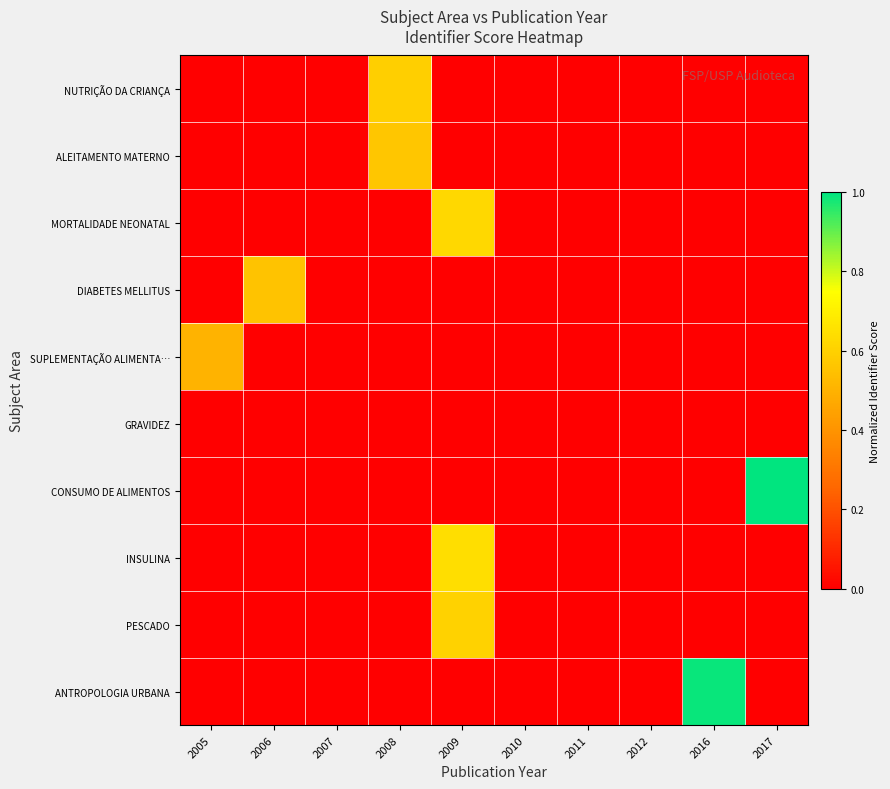

Rank the series at 2012 from lowest to highest value.

NUTRIÇÃO DA CRIANÇA, ALEITAMENTO MATERNO, MORTALIDADE NEONATAL, DIABETES MELLITUS, SUPLEMENTAÇÃO ALIMENTA…, GRAVIDEZ, CONSUMO DE ALIMENTOS, INSULINA, PESCADO, ANTROPOLOGIA URBANA